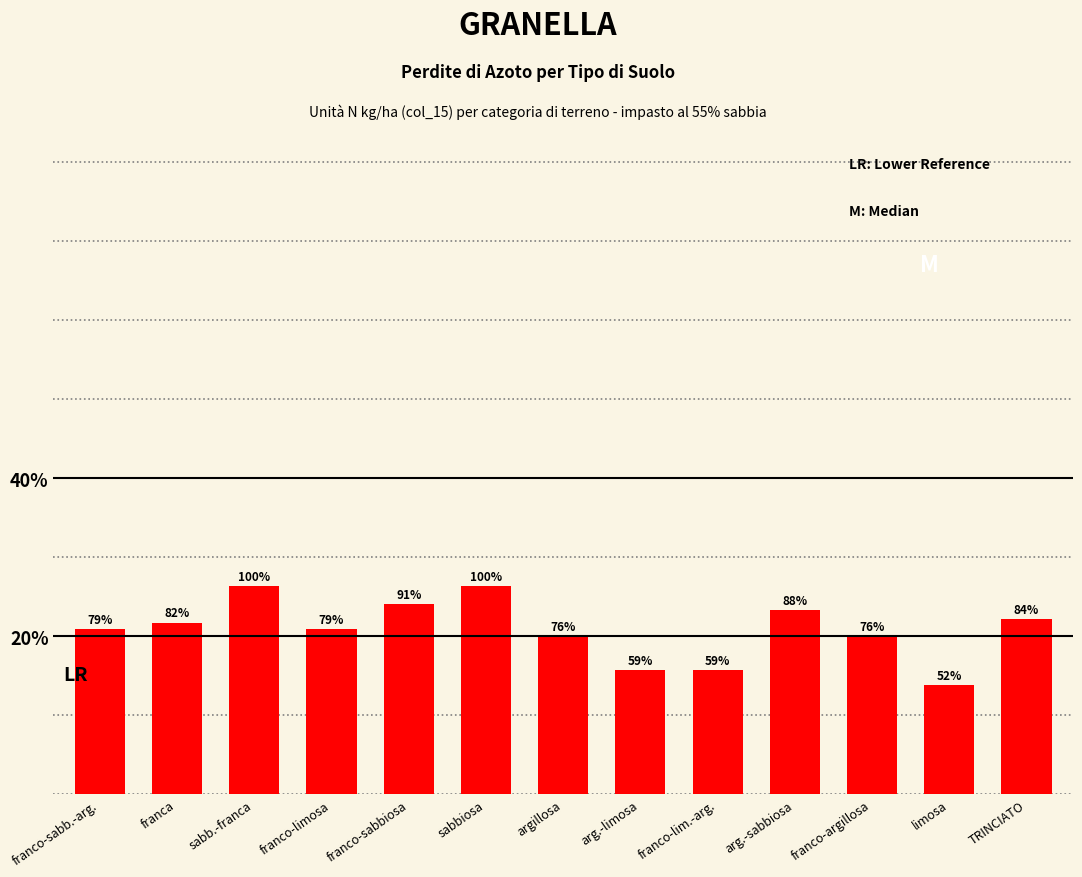

At which category does the chart reach its peak across all series?

sabb.-franca